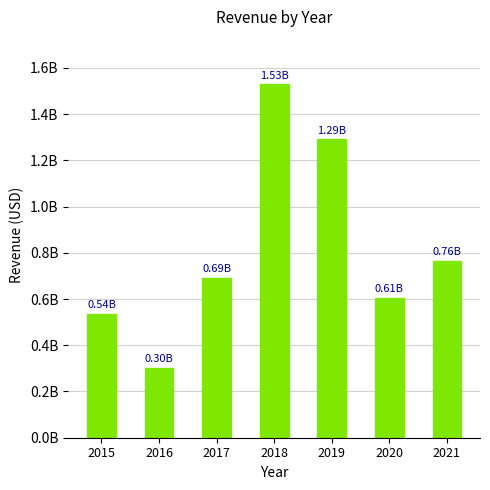

Where does the data first go above 692491000?

2018